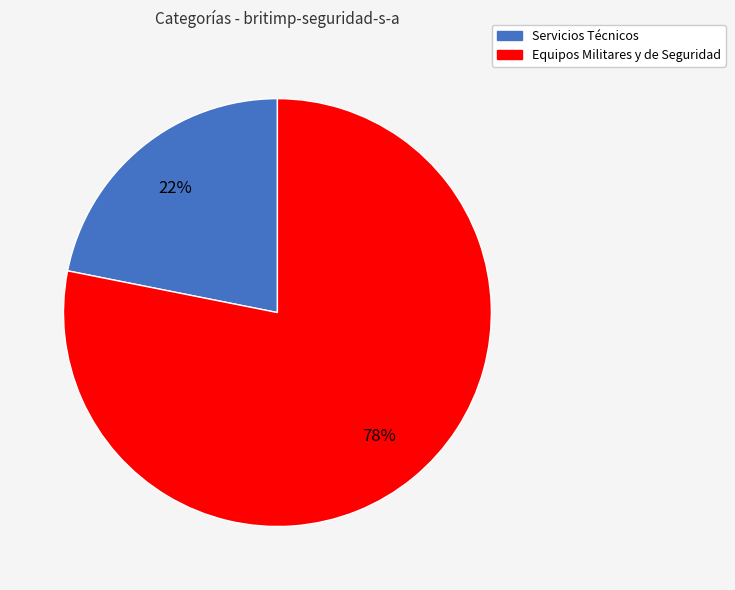

Which has a higher value, Equipos Militares y de Seguridad or Servicios Técnicos?

Equipos Militares y de Seguridad